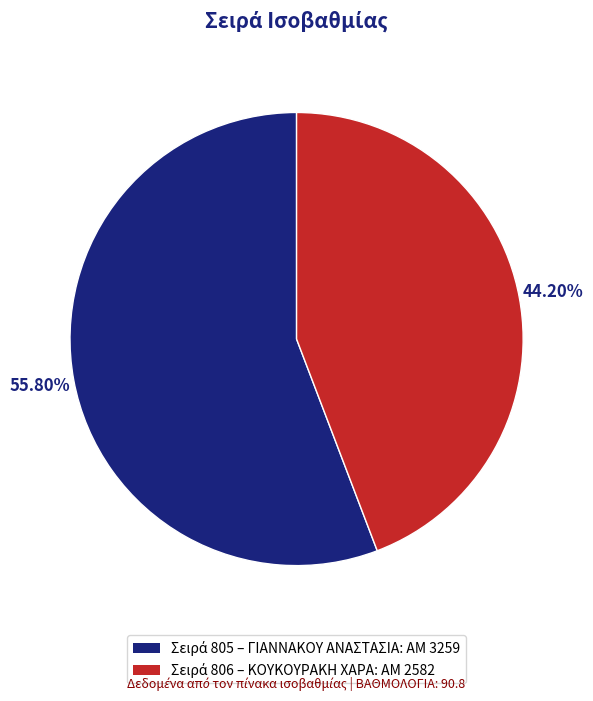

Is there a majority slice in this chart?

Yes